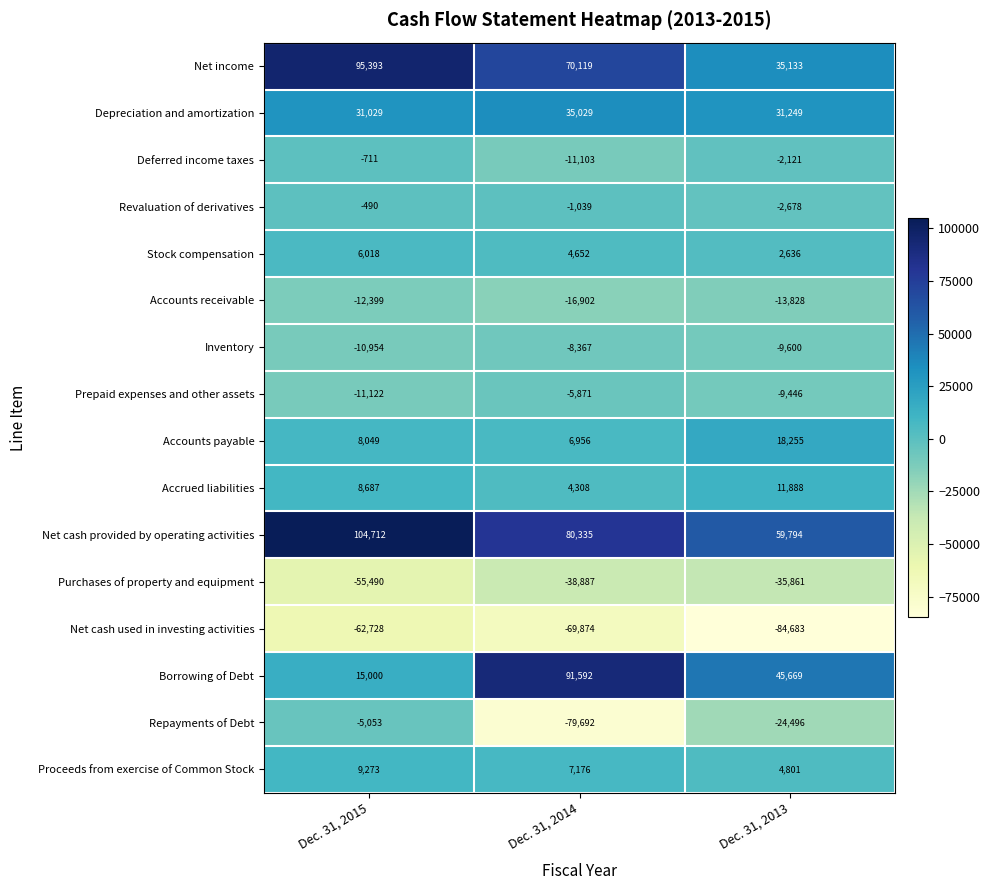

Between Dec. 31, 2014 and Dec. 31, 2013, which series saw the biggest shift?

Repayments of Debt